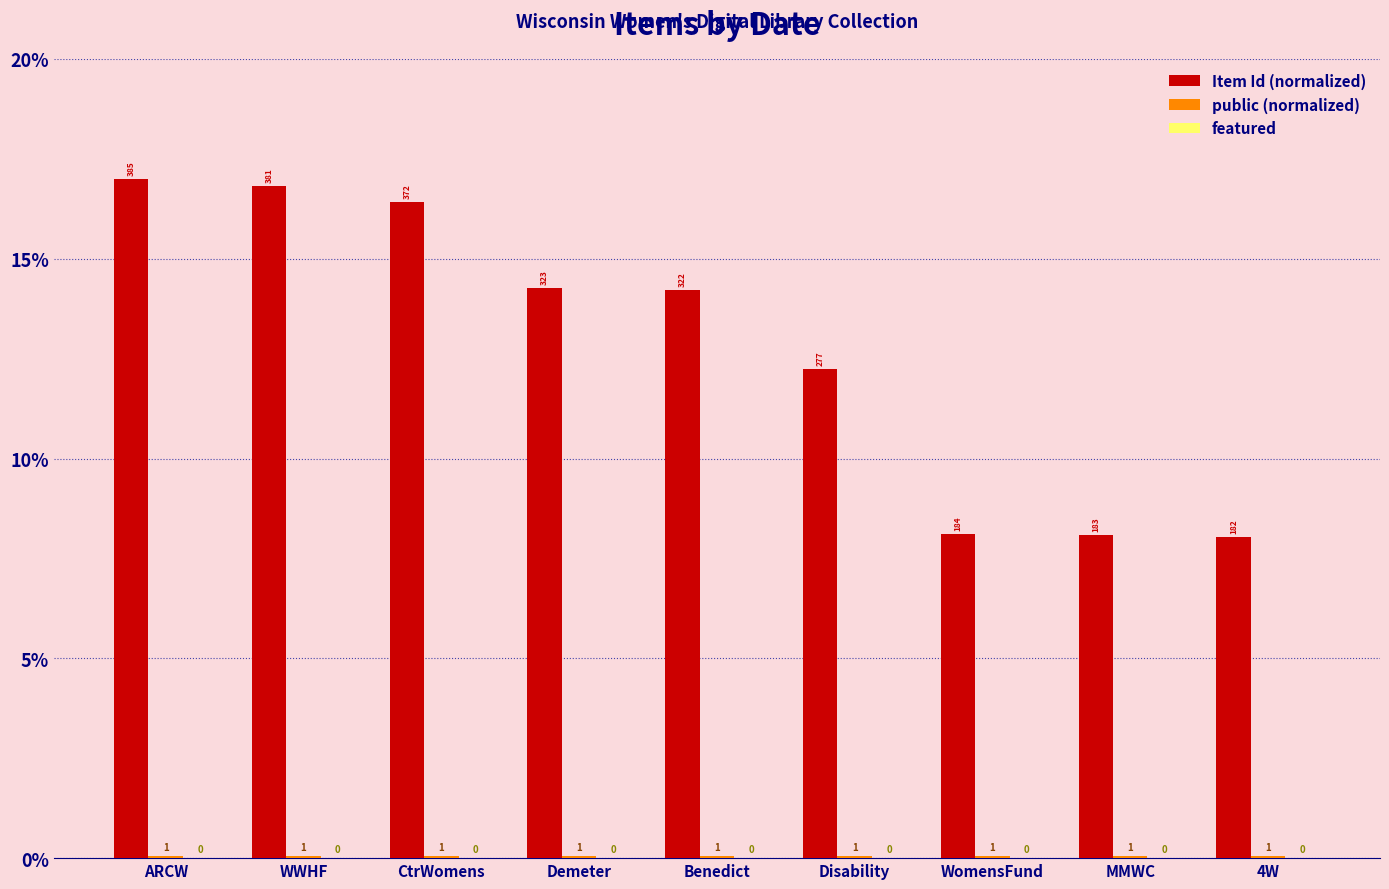

Reading left to right, list all the values displayed in this chart.

Item Id (normalized): ARCW=17.0	WWHF=16.8	CtrWomens=16.4	Demeter=14.3	Benedict=14.2	Disability=12.2	WomensFund=8.1	MMWC=8.1	4W=8.0
public (normalized): ARCW=0.0	WWHF=0.0	CtrWomens=0.0	Demeter=0.0	Benedict=0.0	Disability=0.0	WomensFund=0.0	MMWC=0.0	4W=0.0
featured: ARCW=0.0	WWHF=0.0	CtrWomens=0.0	Demeter=0.0	Benedict=0.0	Disability=0.0	WomensFund=0.0	MMWC=0.0	4W=0.0